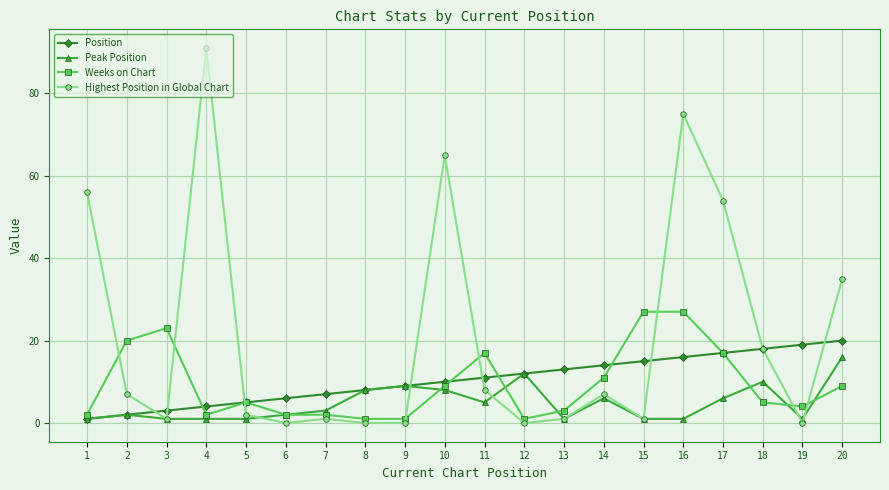

How many data points does each series have?

20